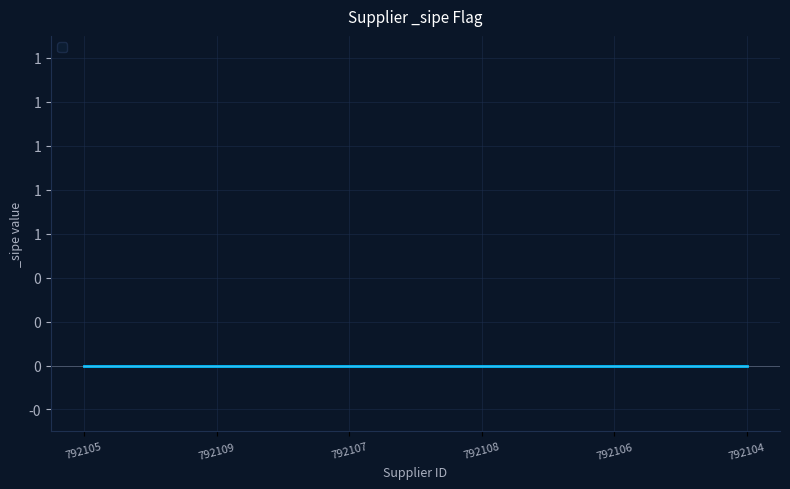

Rank the categories by value from lowest to highest.

792109, 792107, 792108, 792105, 792106, 792104